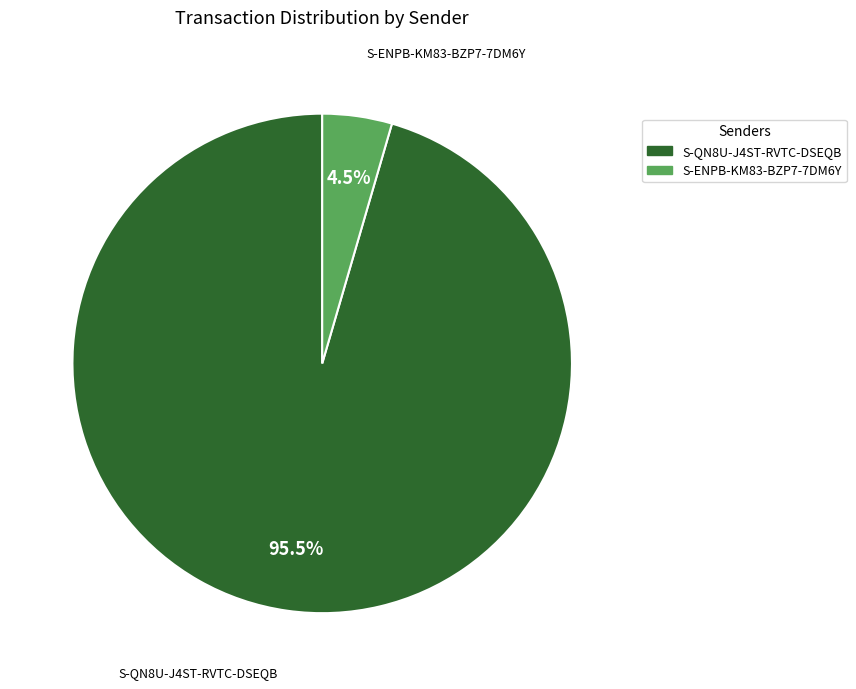

Between S-QN8U-J4ST-RVTC-DSEQB and S-ENPB-KM83-BZP7-7DM6Y, which is larger?

S-QN8U-J4ST-RVTC-DSEQB